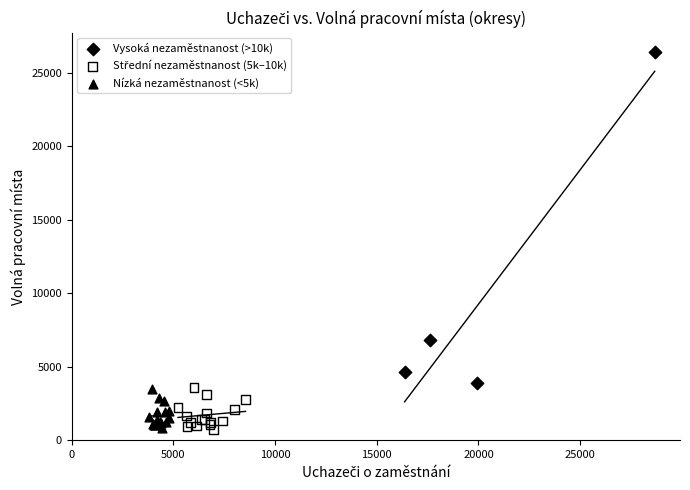

Which series contains the highest Y value?

Vysoká nezaměstnanost (>10k)